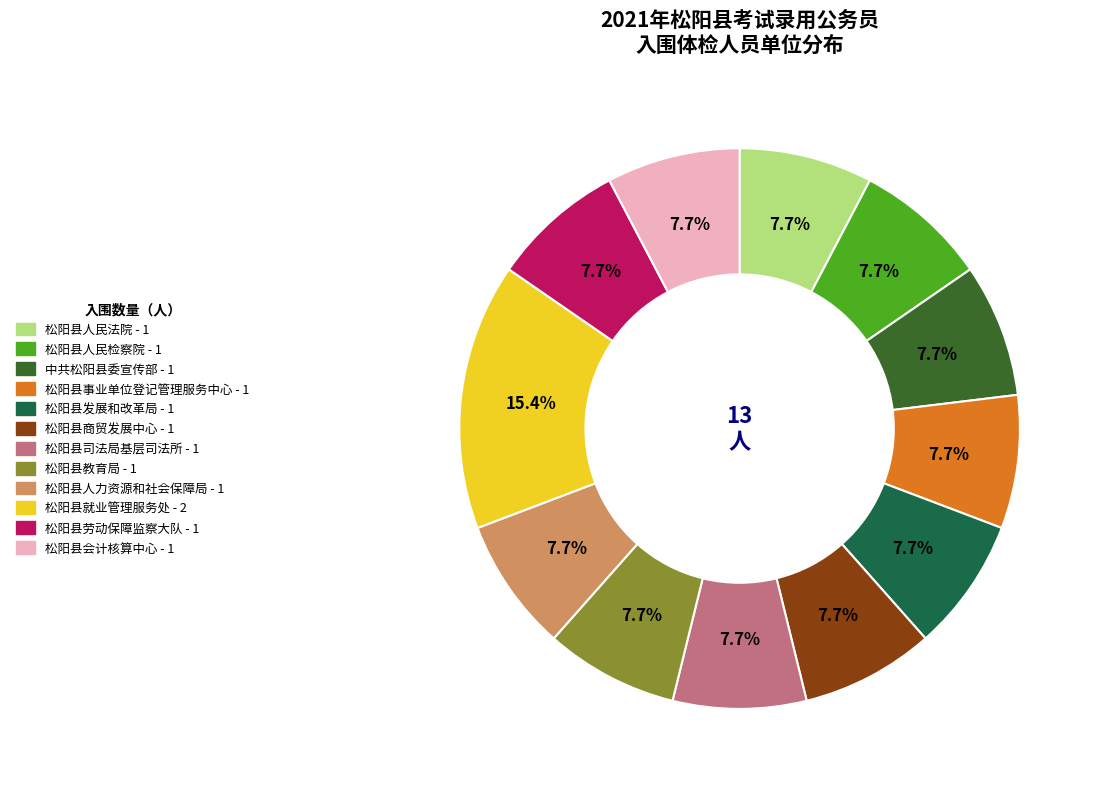

What is the largest slice in the pie chart?

松阳县就业管理服务处